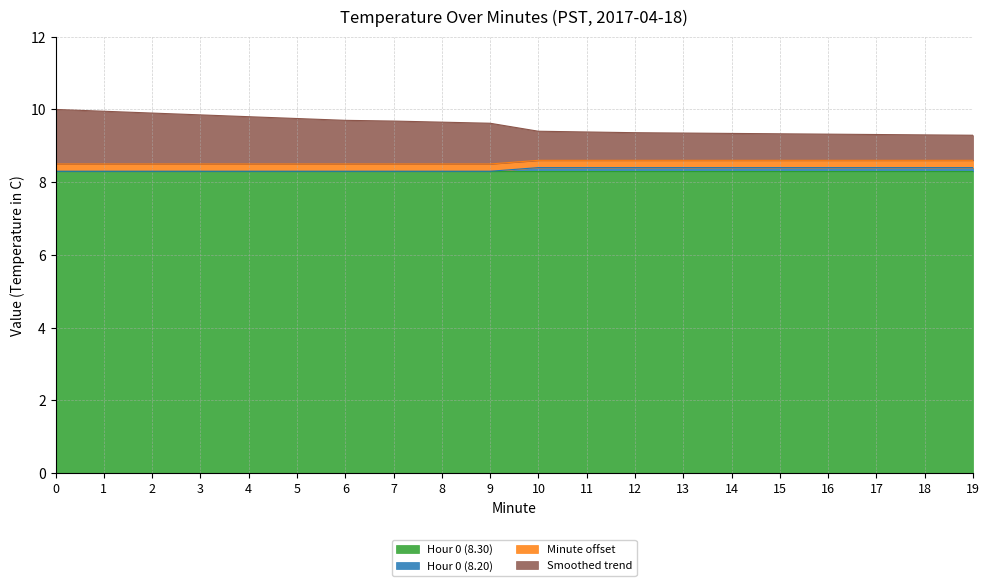

Between 3 and 16, which series saw the biggest shift?

Smoothed trend